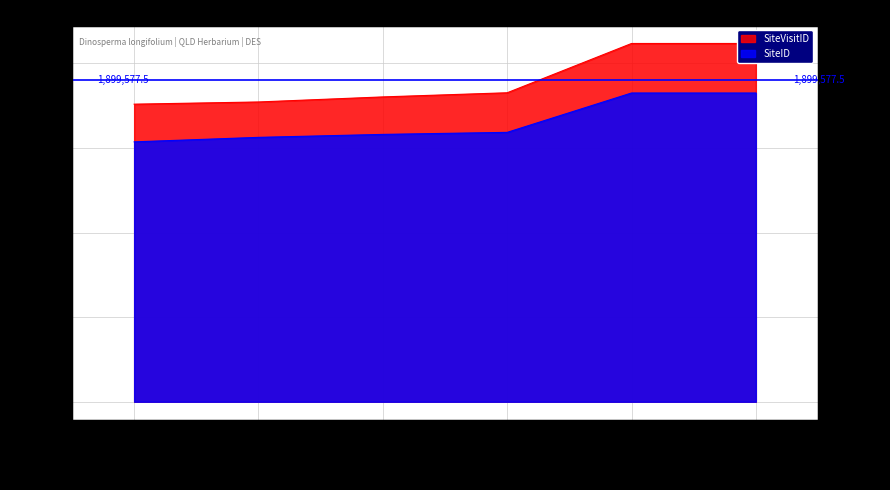

What is the maximum value for SiteVisitID?

2118295